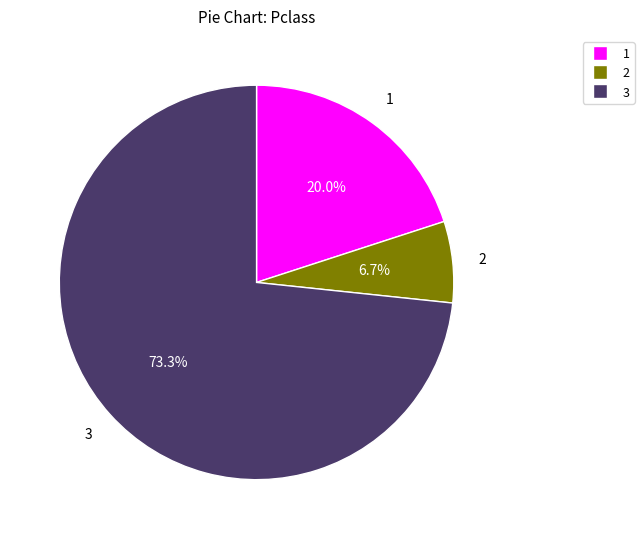

Does any single category account for the majority?

Yes